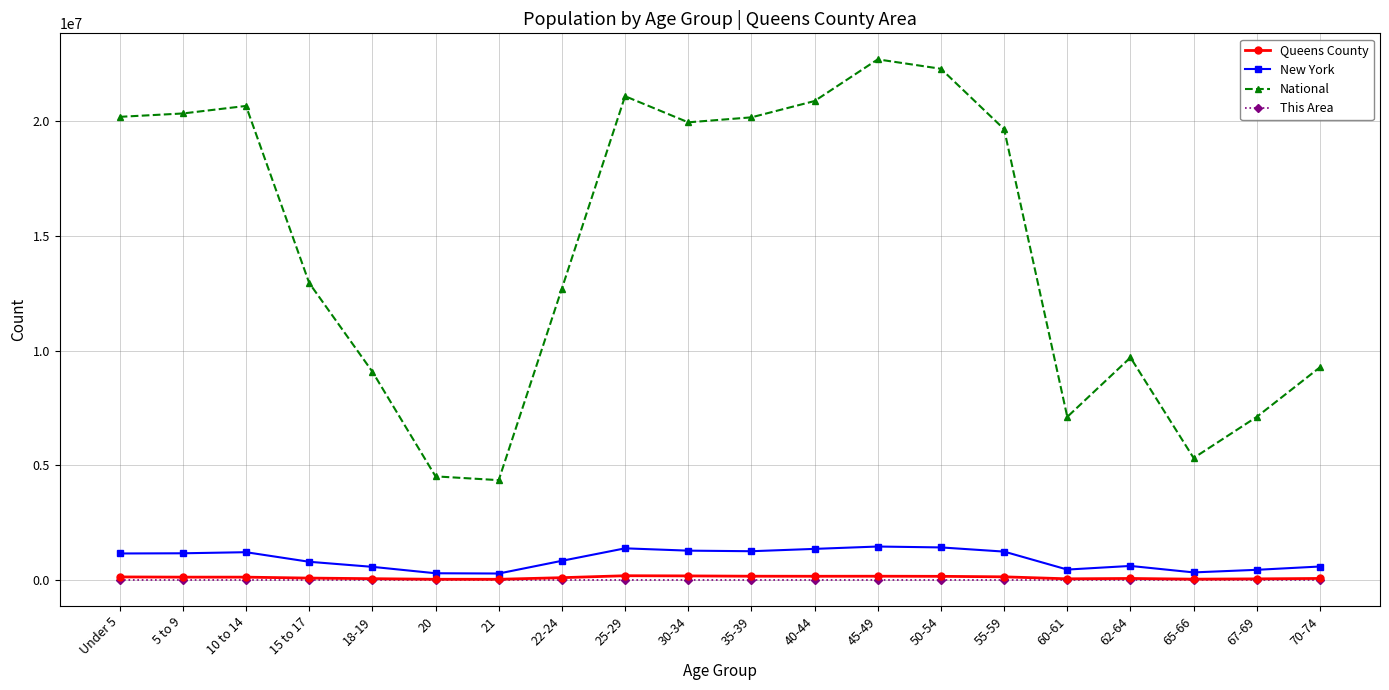

What is the label of the 5th point from the left?

18-19